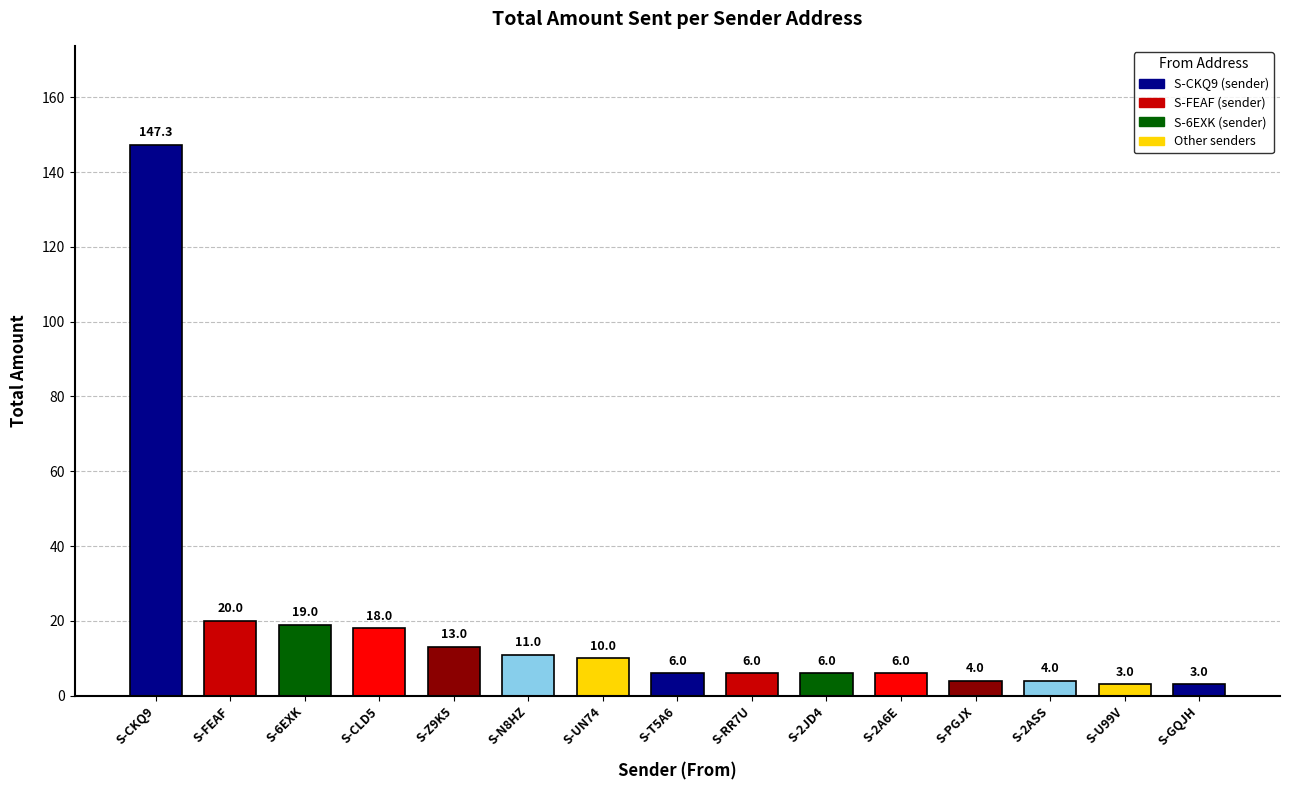

What is the smallest value displayed?

3.0